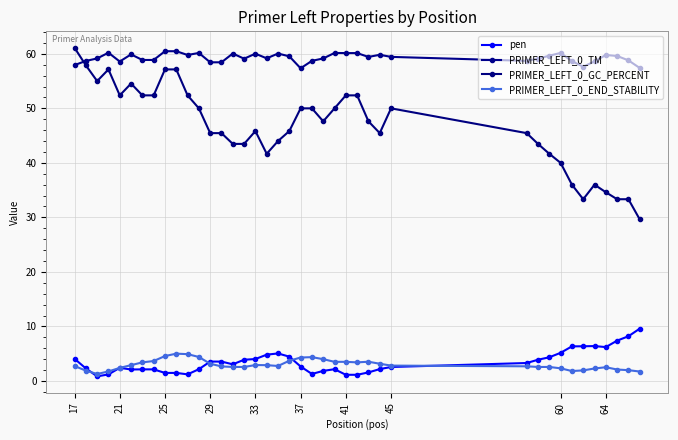

Which series has the largest total across all categories?

PRIMER_LEFT_0_TM